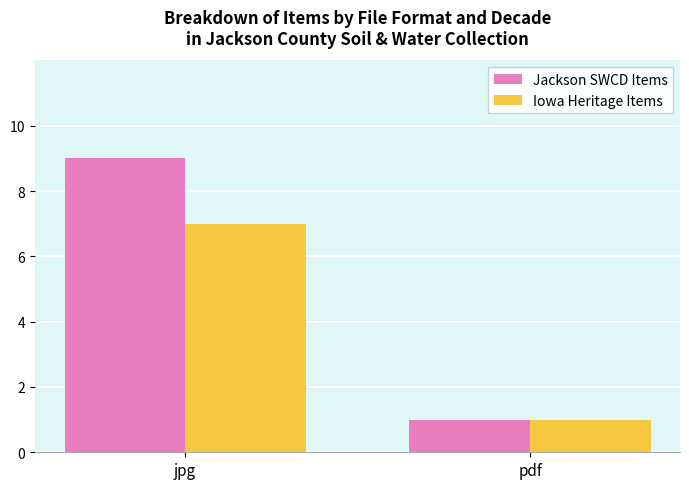

What is the sum of the Jackson SWCD Items values at jpg and pdf?

10